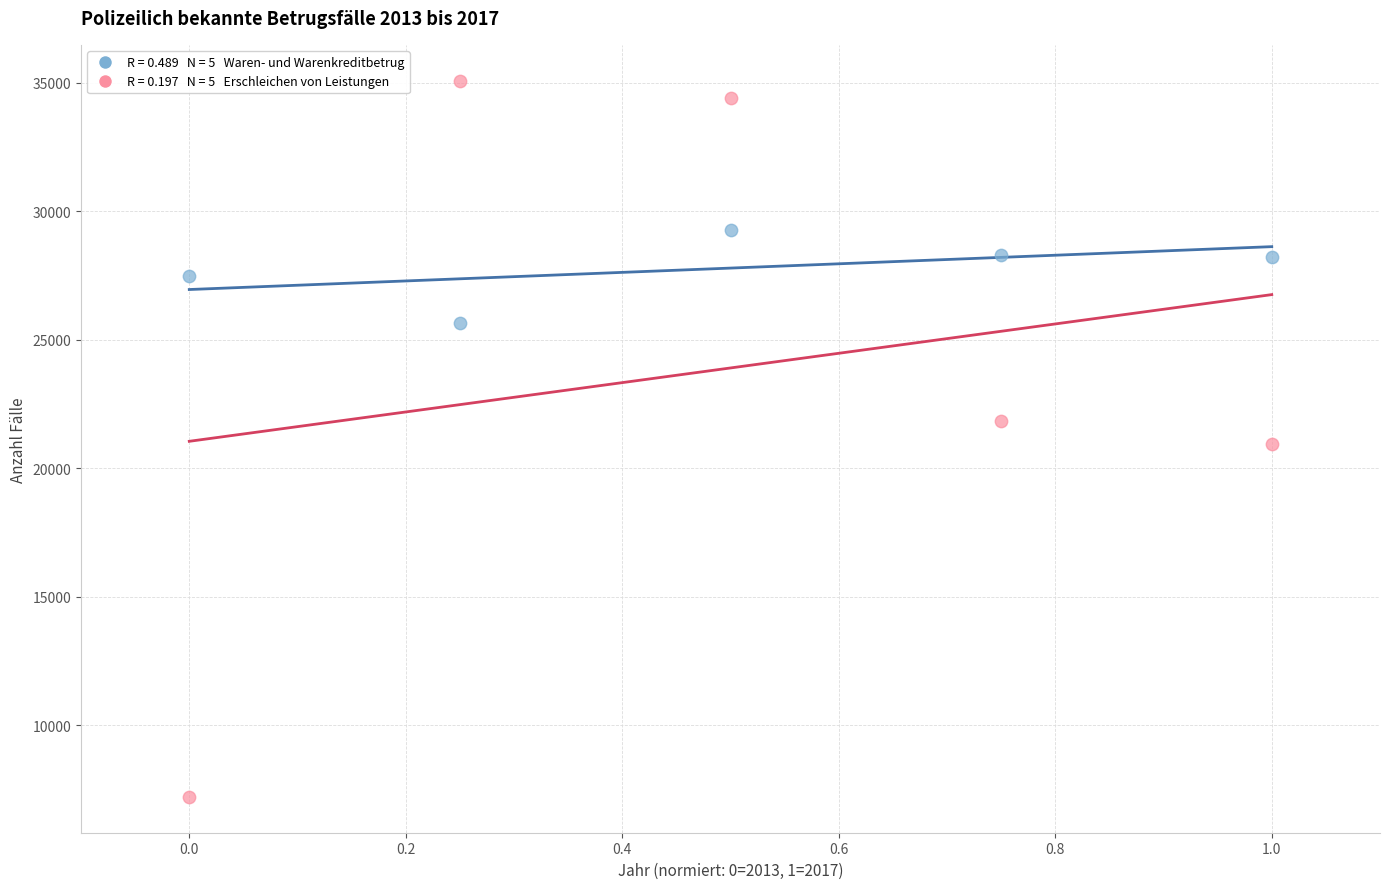

Across all data points, what is the average Y value?

25845